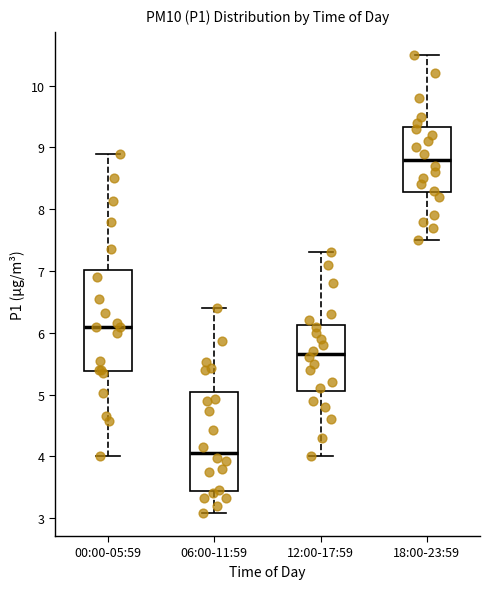

Reading left to right, transcribe this box plot: for each box, give where its median line is, the range the box spans, and where its two whiskers end, as read against the y-axis. The values are not printed on the chart, so give them approximately, as read against the axis.

00:00-05:59: median 6.1, box 5.4 to 7.0, whiskers 4.0 to 8.9
06:00-11:59: median 4.1, box 3.4 to 5.0, whiskers 3.1 to 6.4
12:00-17:59: median 5.7, box 5.1 to 6.1, whiskers 4.0 to 7.3
18:00-23:59: median 8.8, box 8.3 to 9.3, whiskers 7.5 to 10.5